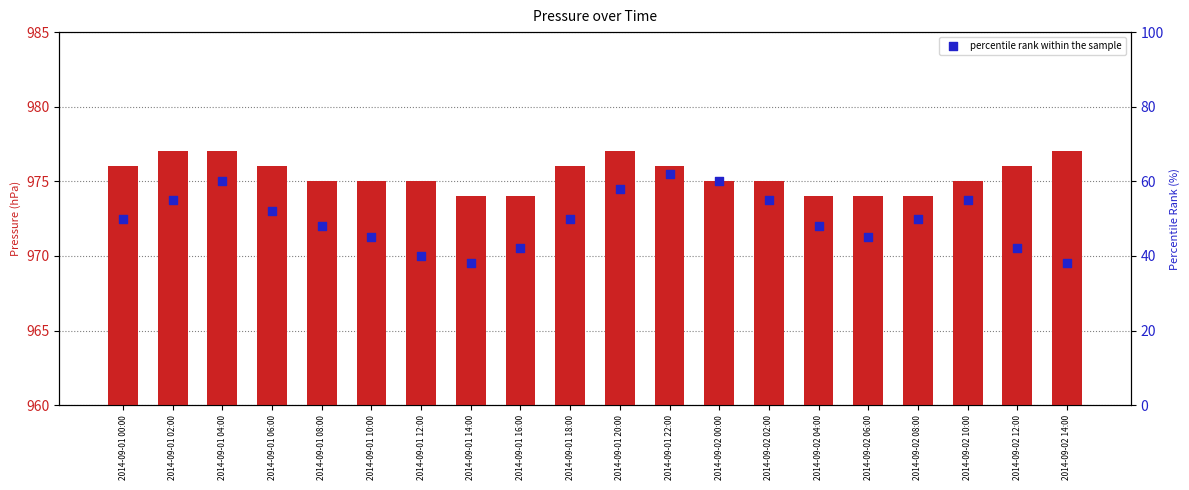

Which series reaches the maximum Y coordinate?

press